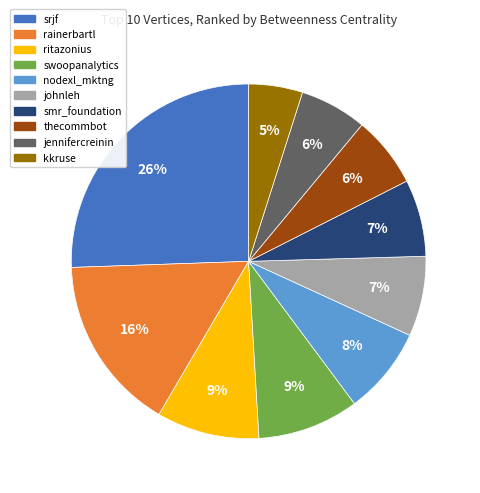

How many segments does this pie chart have?

10